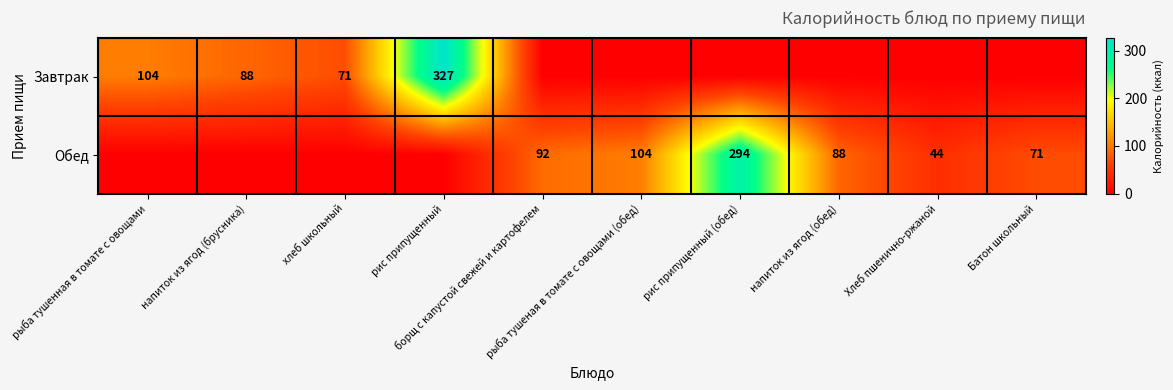

What is the difference between the highest and lowest values at Батон школьный?

71